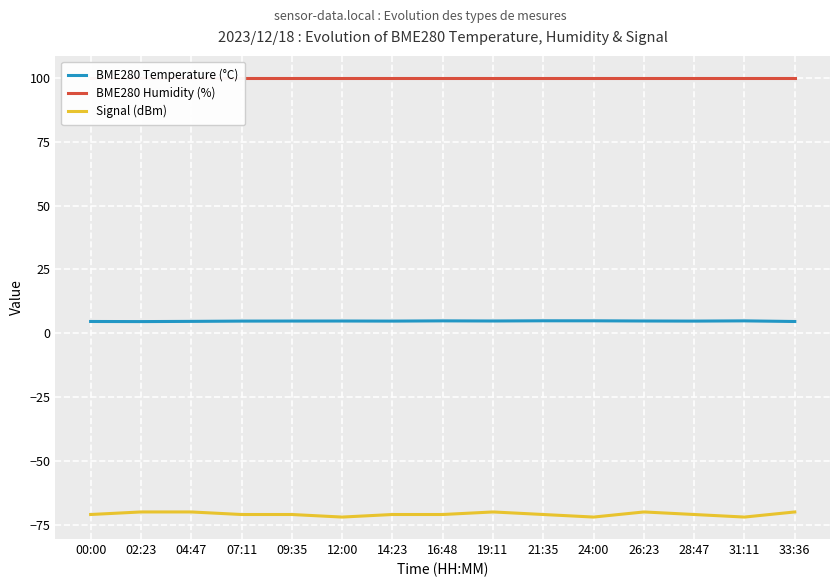

True or false: BME280 Temperature (°C) and Signal (dBm) intersect in this chart.

False